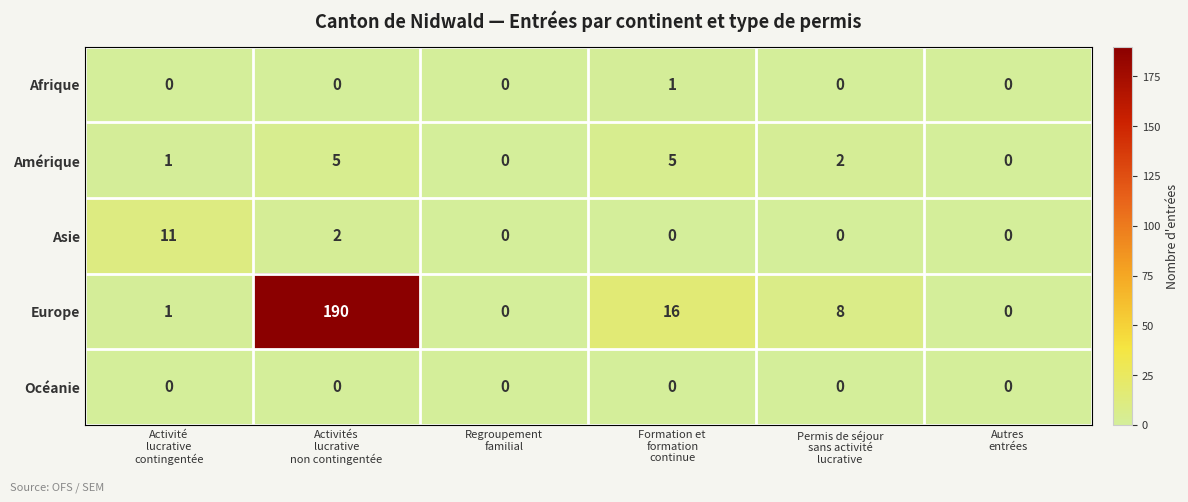

Rank the series by their maximum value, from highest to lowest.

Europe, Asie, Amérique, Afrique, Océanie